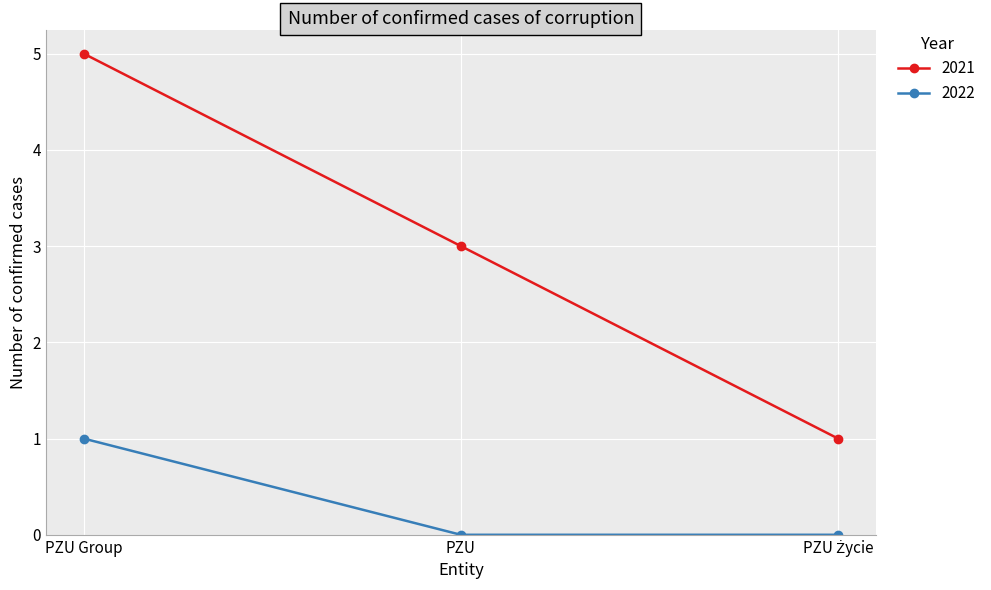

How many series are shown in this chart?

2